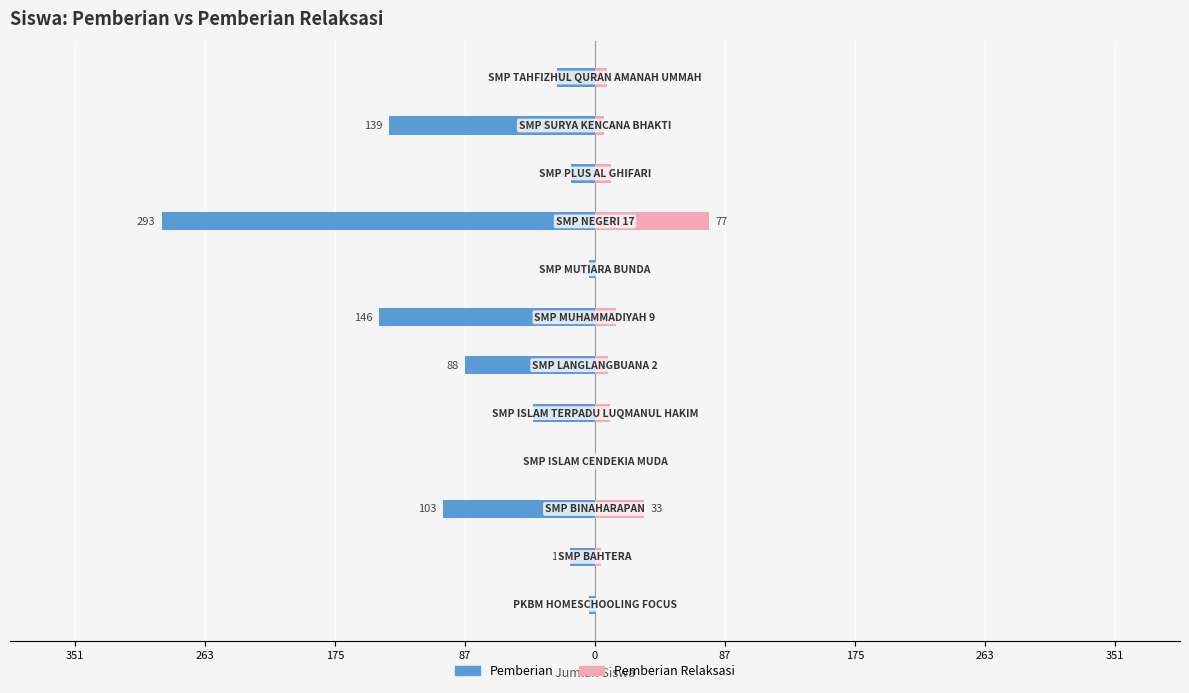

How many values in the Pemberian Relaksasi series are below 9?

6